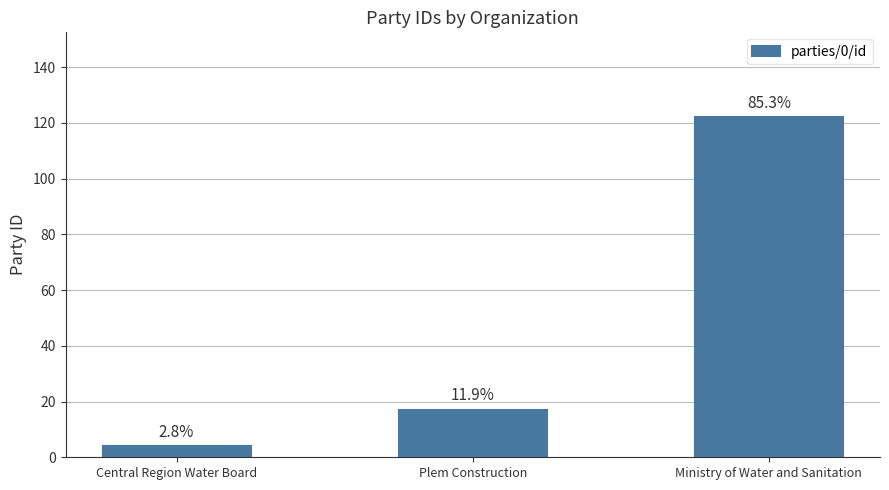

What is the difference between the values at Central Region Water Board and Plem Construction?

13